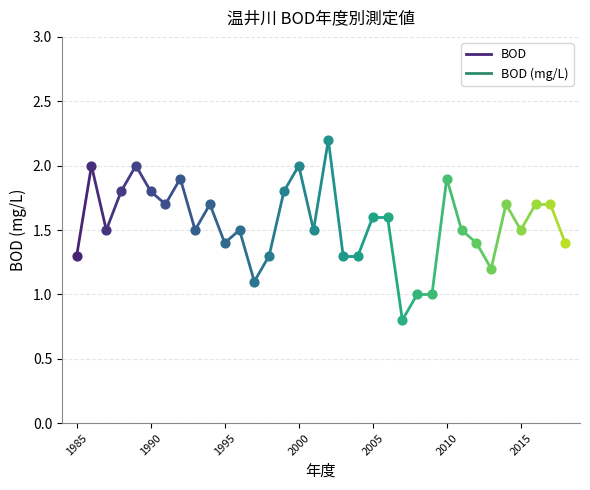

What is the ratio of the value at 1985 to the value at 1990?

0.7